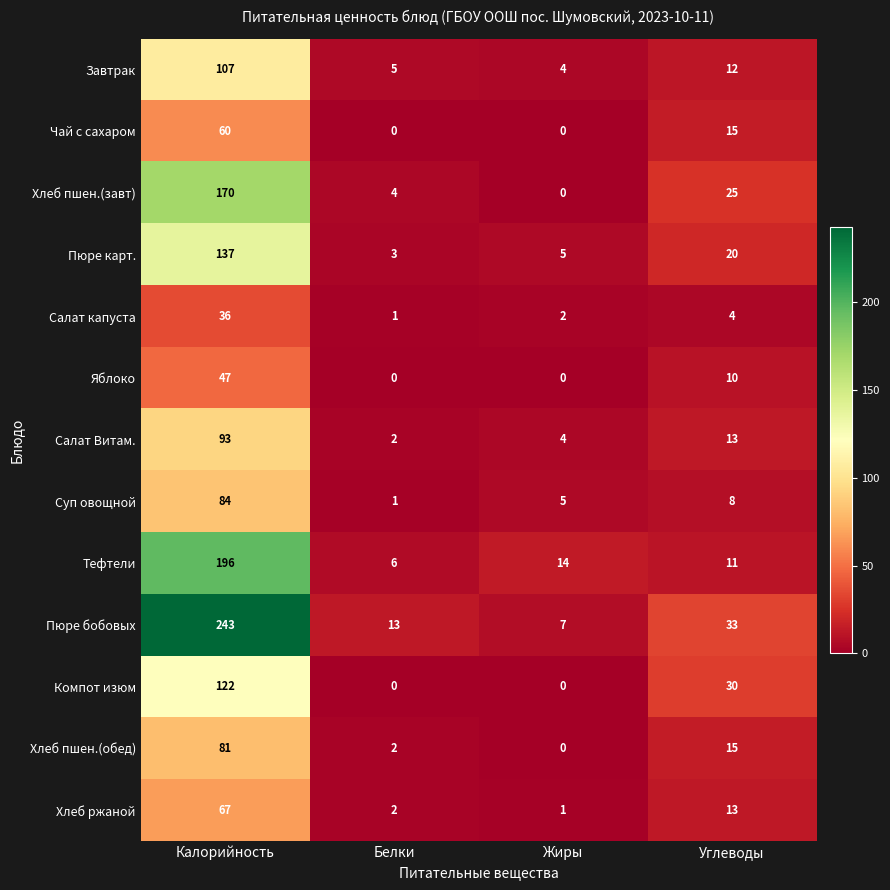

Which series has the largest total across all categories?

Пюре бобовых